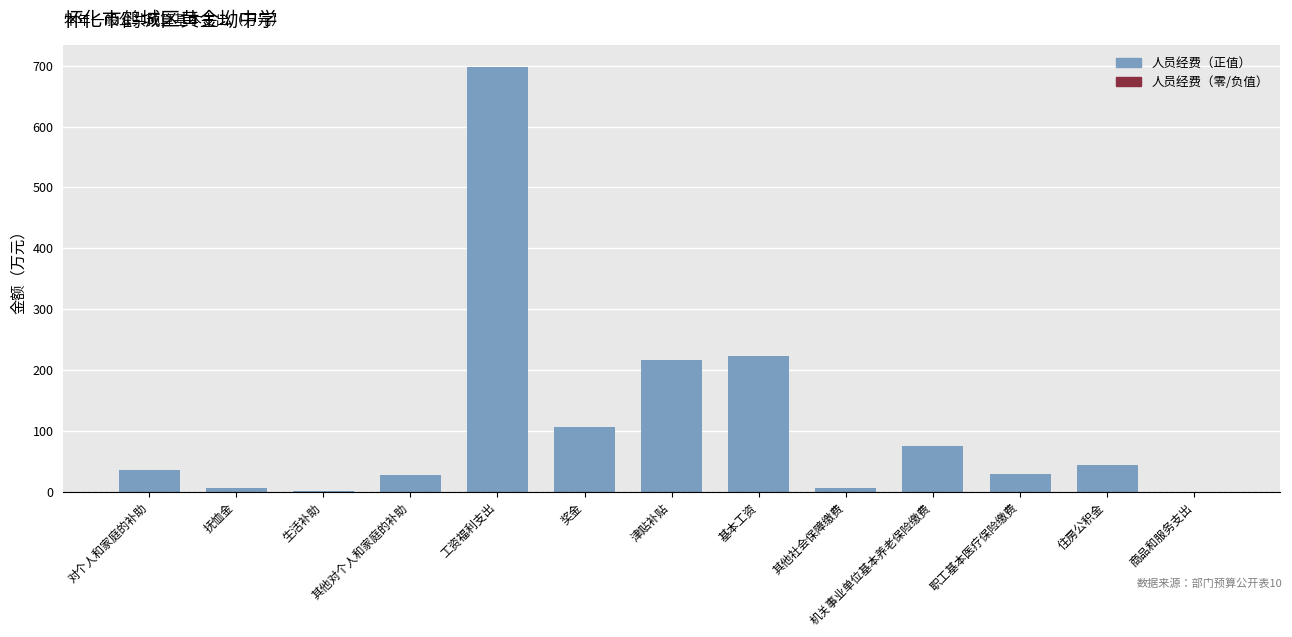

The value at 抚恤金 is 6.6. True or false?

True